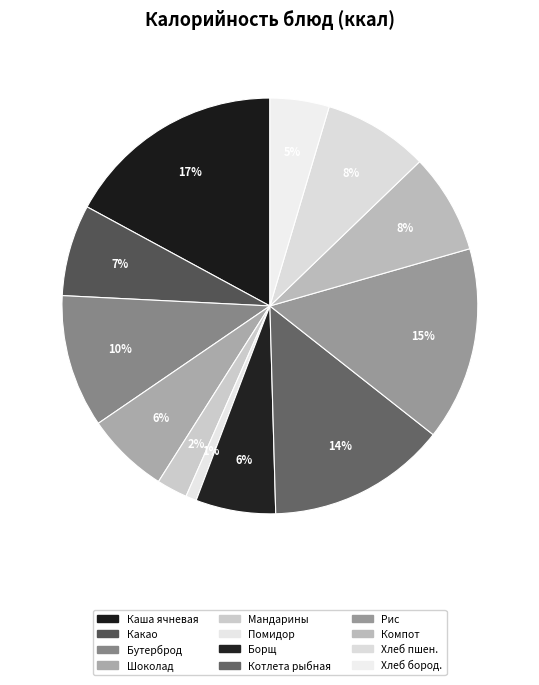

What is the smallest slice in the pie chart?

Помидор в нарезке